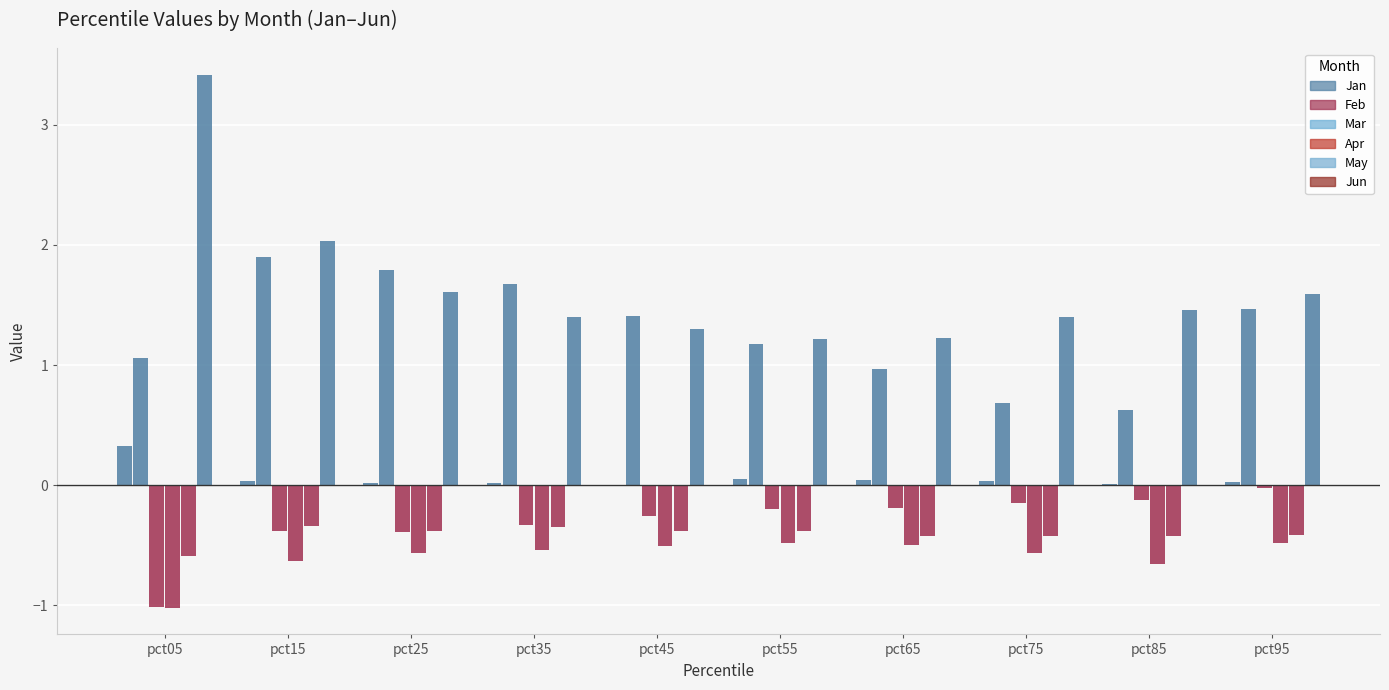

What is the sum of the Mar values at pct25 and pct35?

-0.7